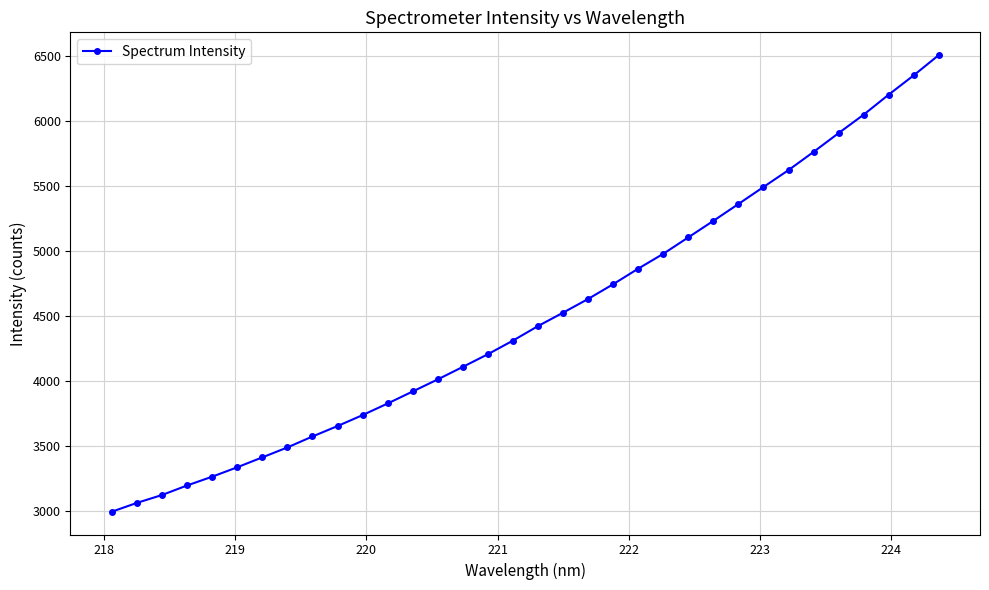

What is the difference between the maximum and second lowest values?

3446.5